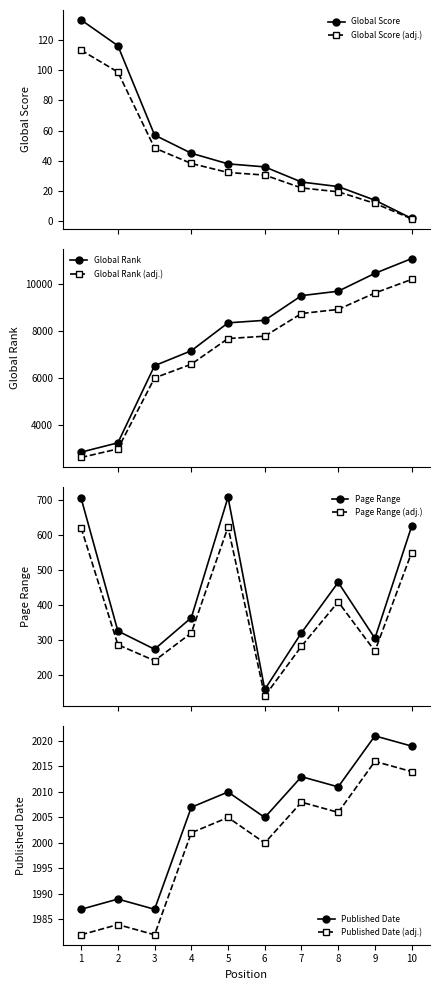

Which series has the largest total across all categories?

Global Rank